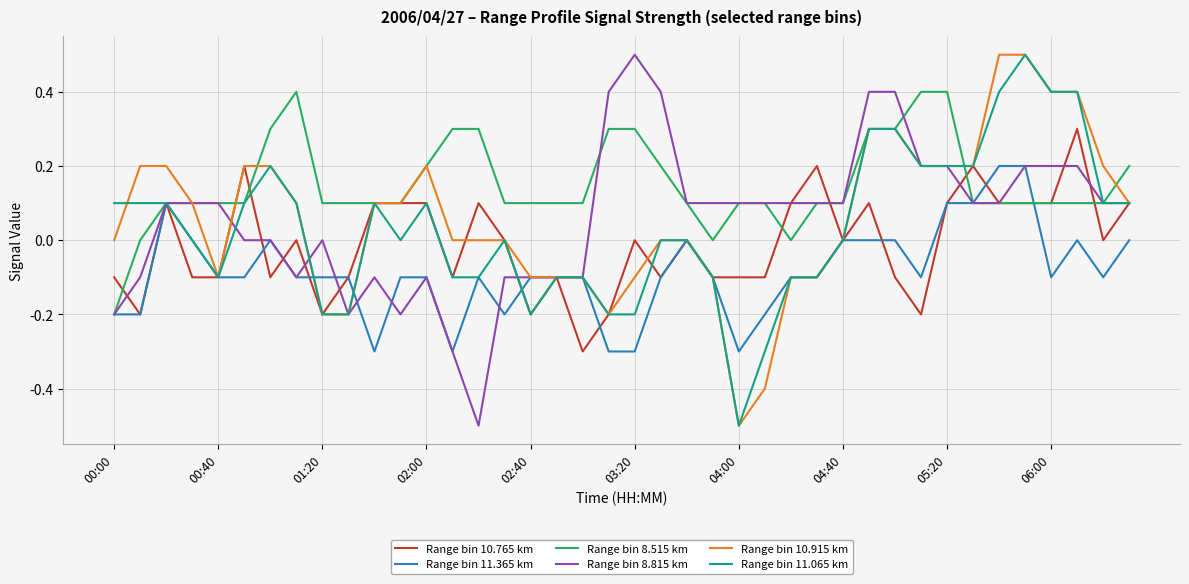

Which series has the largest total across all categories?

Range bin 8.515 km